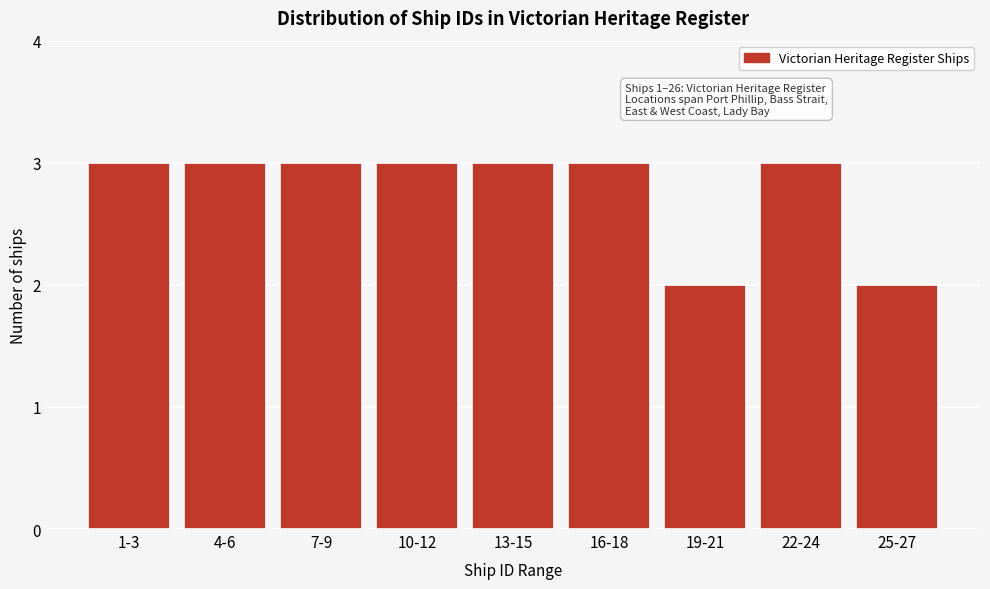

Reading left to right, transcribe all the data shown in this chart.

3	3	3	3	3	3	2	3	2